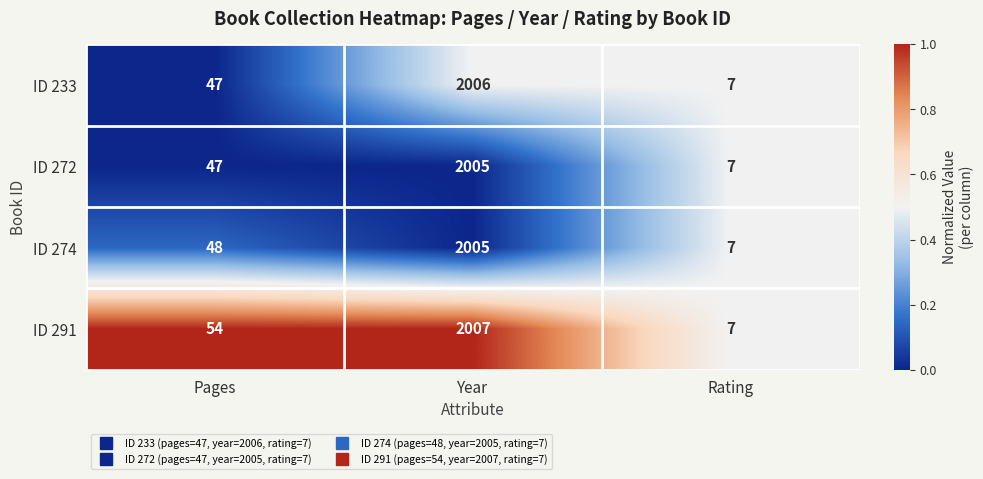

Read the ID 233 value at Pages.

47